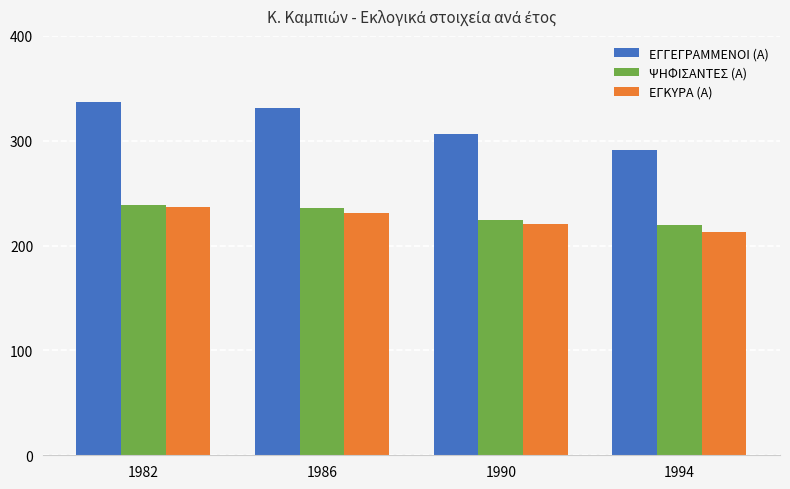

Is the value of ΕΓΓΕΓΡΑΜΜΕΝΟΙ (Α) at 1990 greater than the value of ΨΗΦΙΣΑΝΤΕΣ (Α) at 1986?

Yes